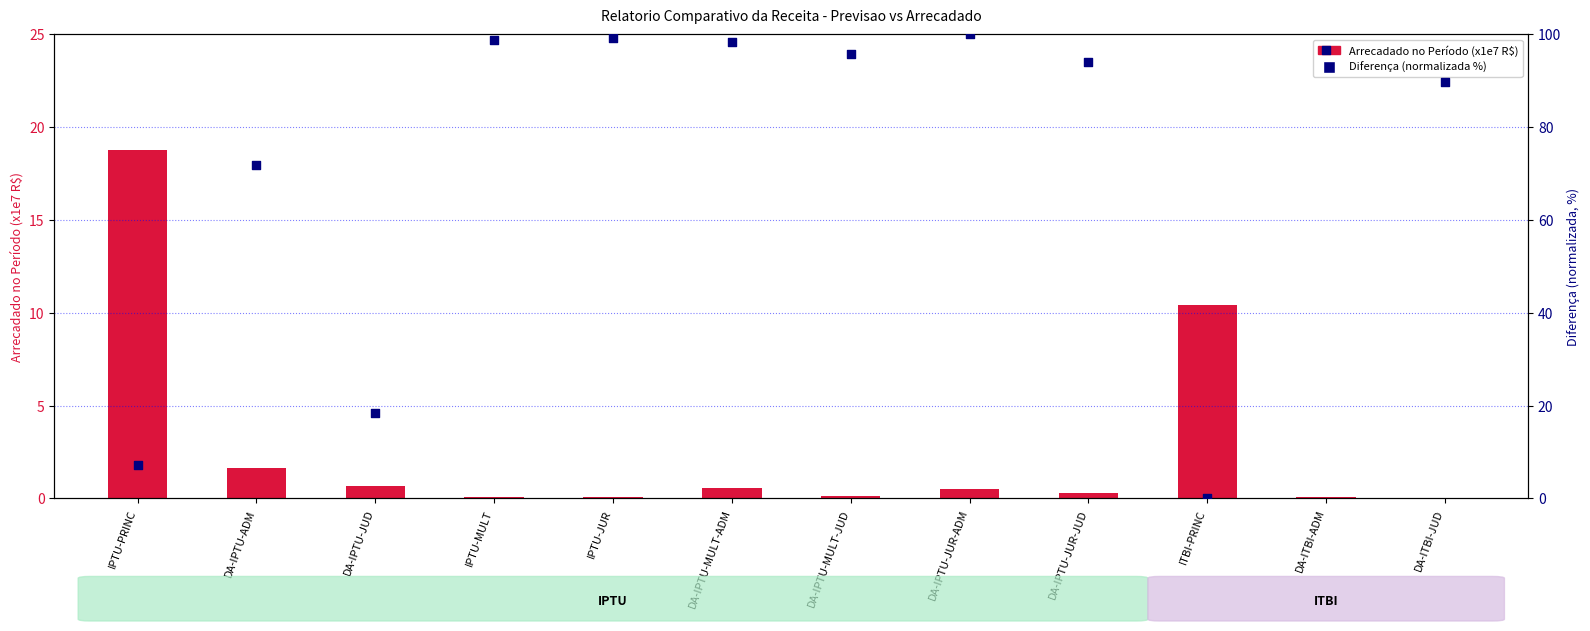

At how many categories does at least one series exceed 57?

9